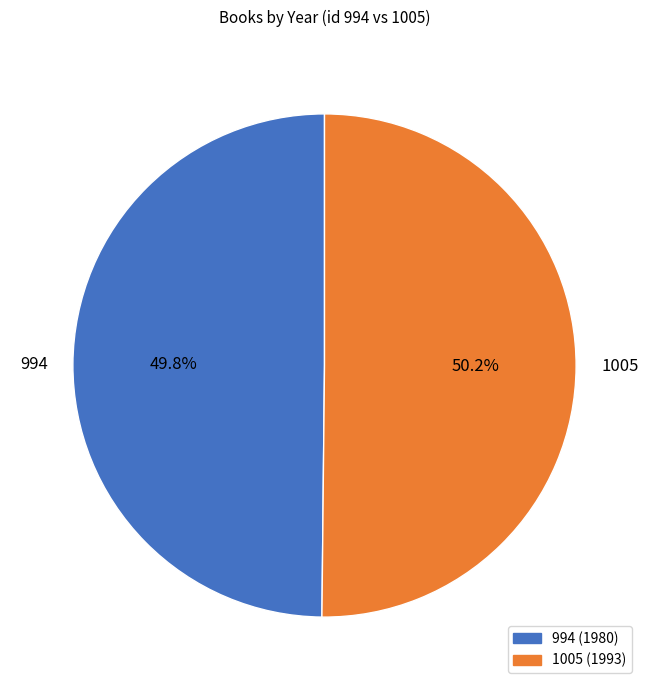

Does any single category account for the majority?

Yes